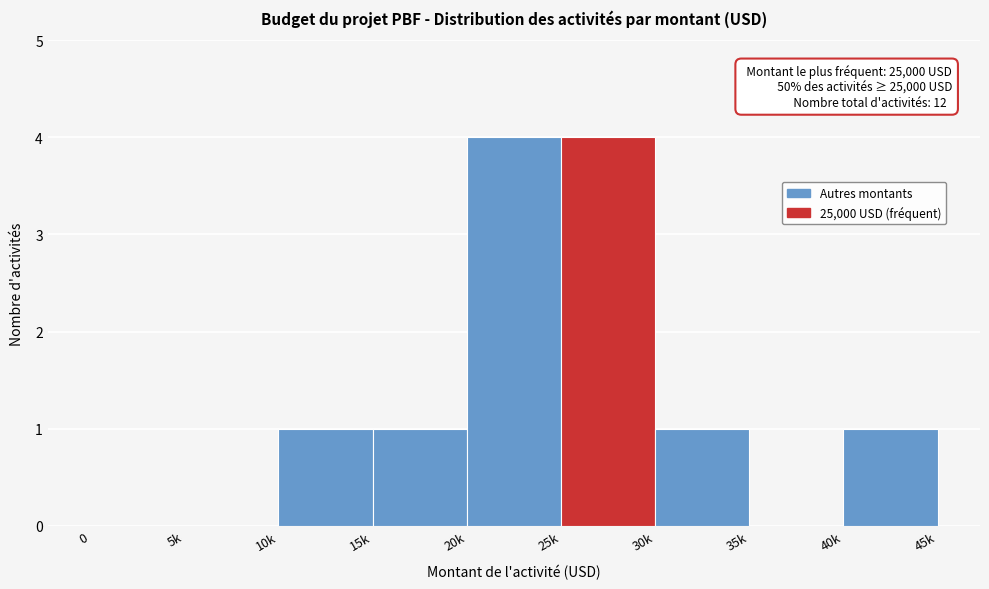

Reading left to right, what are all the values shown in this chart?

0=0	5k=0	10k=1	15k=1	20k=4	25k=4	30k=1	35k=0	40k=1